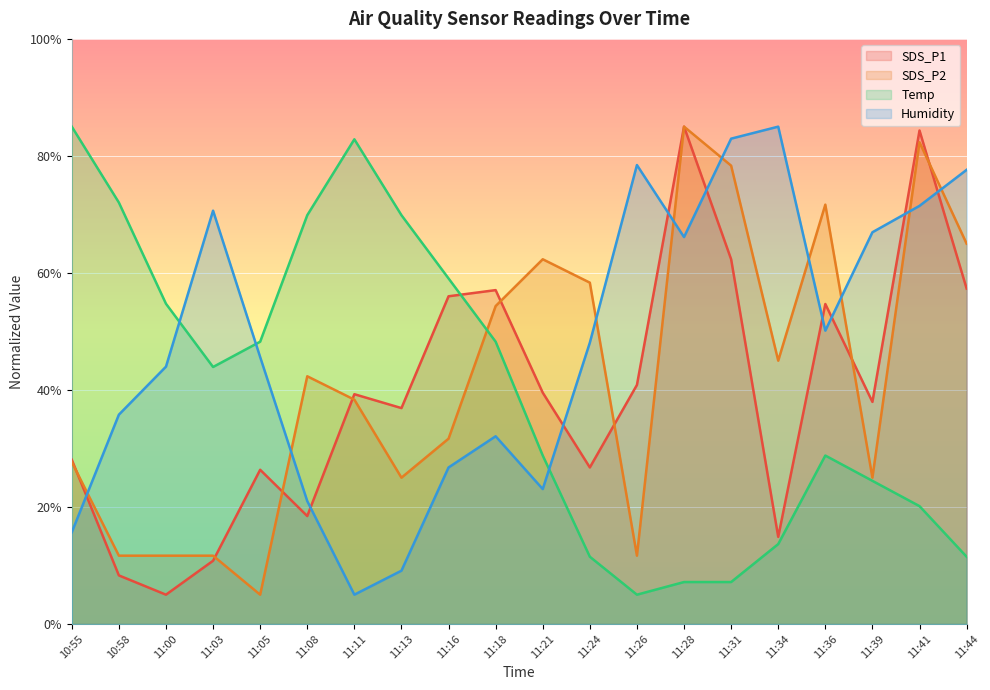

True or false: Temp and SDS_P2 cross at least once.

True